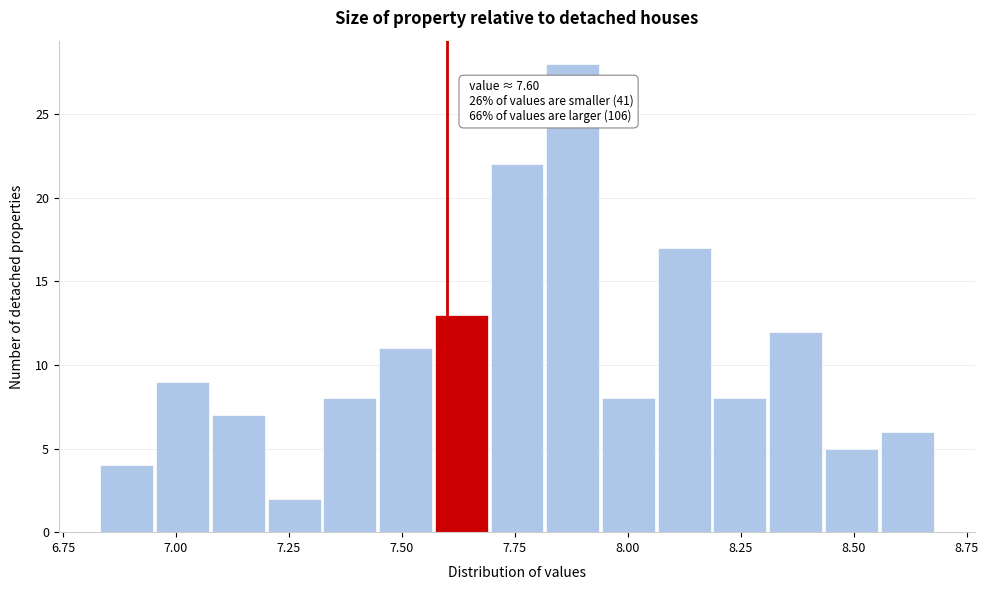

Around what value on the x-axis is the tallest bar? Give the approximate position of its centre, as read against the axis.

7.90